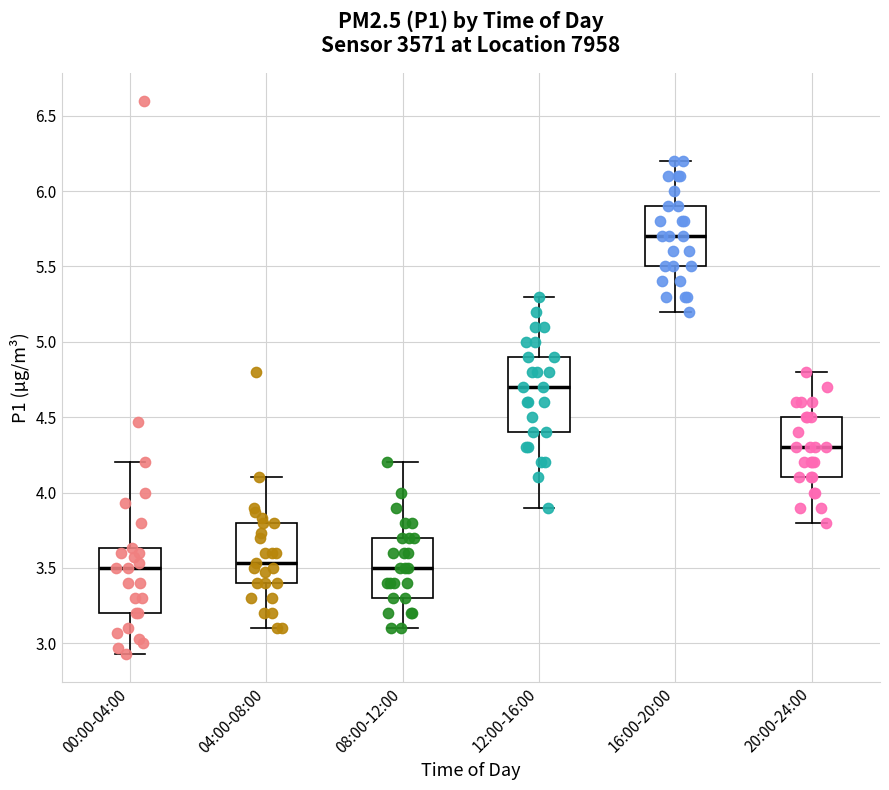

Where does the median line of the box for 00:00-04:00 sit on the y-axis? The values are not printed on the chart, so give them approximately, as read against the axis.

3.50